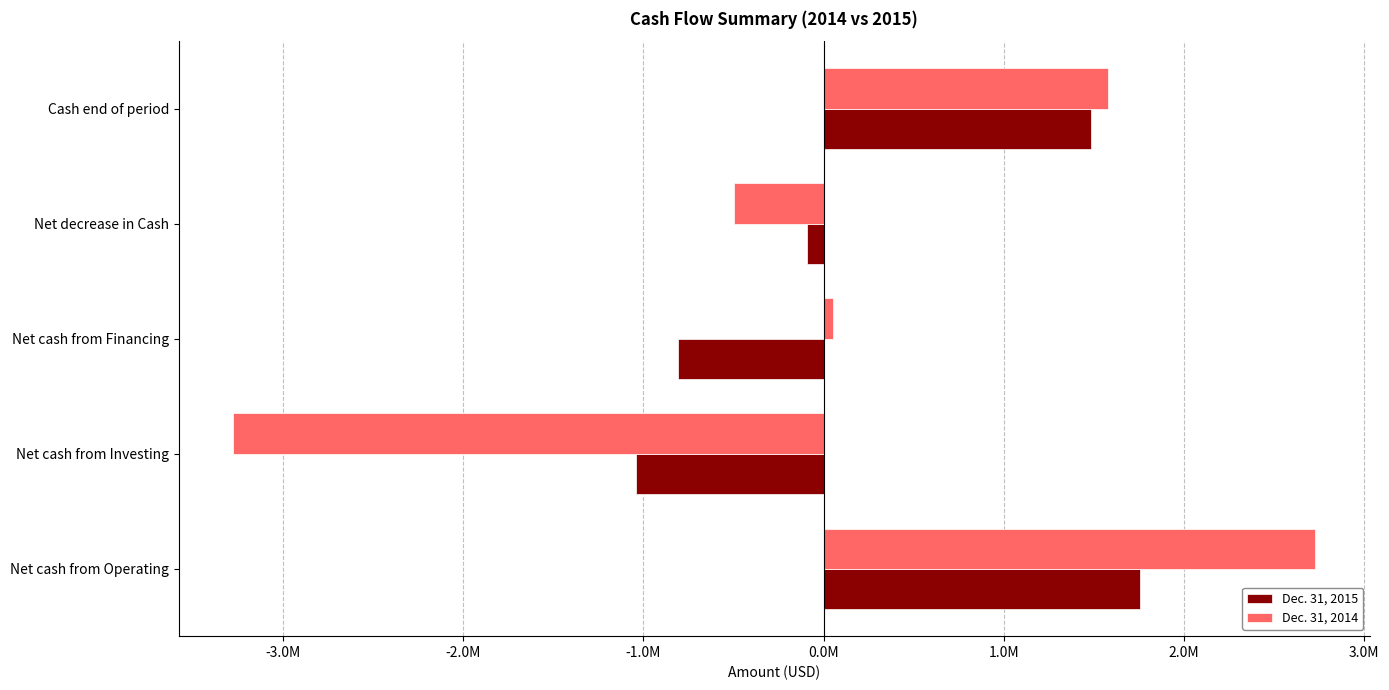

What are all the series names shown in the legend?

Dec. 31, 2015, Dec. 31, 2014